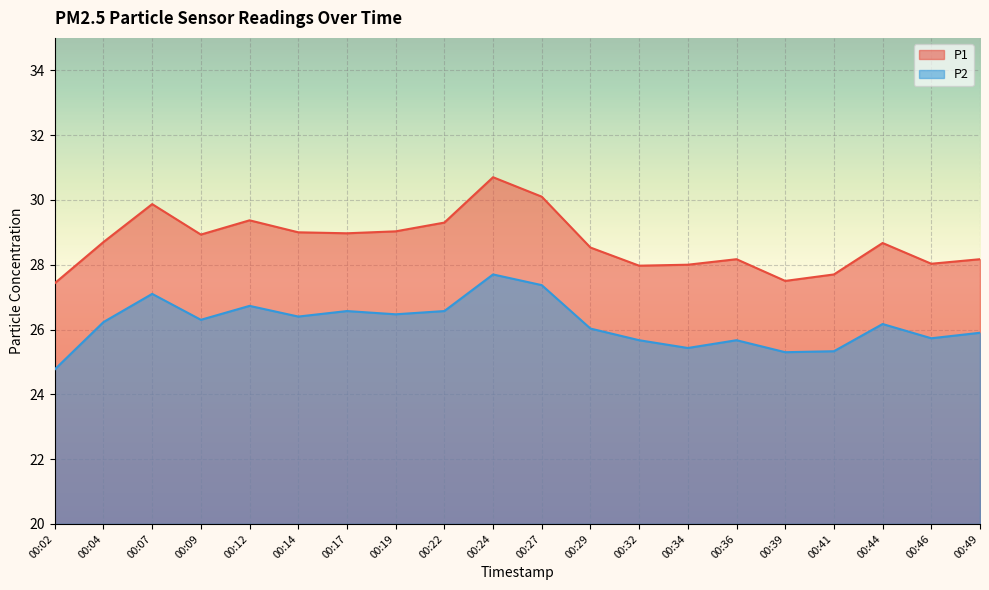

At which category does P2 reach its first local peak?

00:07